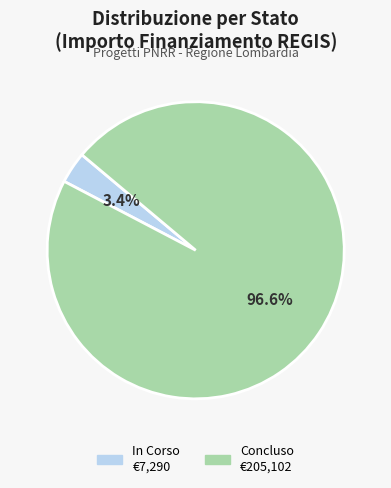

Which has a higher value, Concluso or In Corso?

Concluso